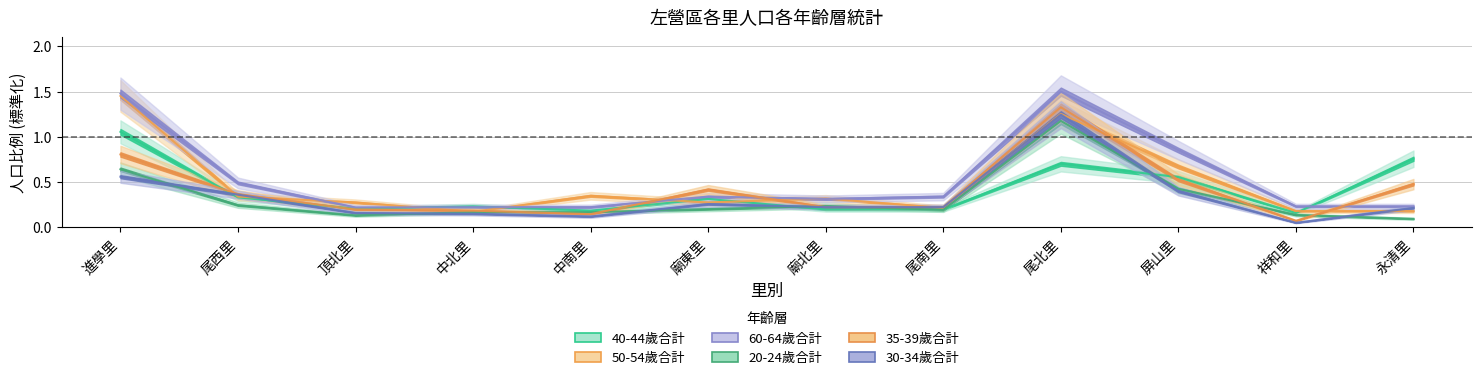

How many interior local peaks does the 40-44歲合計 series have?

3